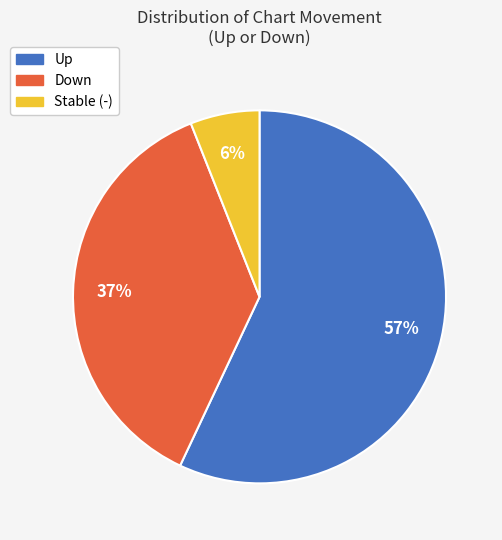

To the nearest percent, what is the average slice percentage?

33%